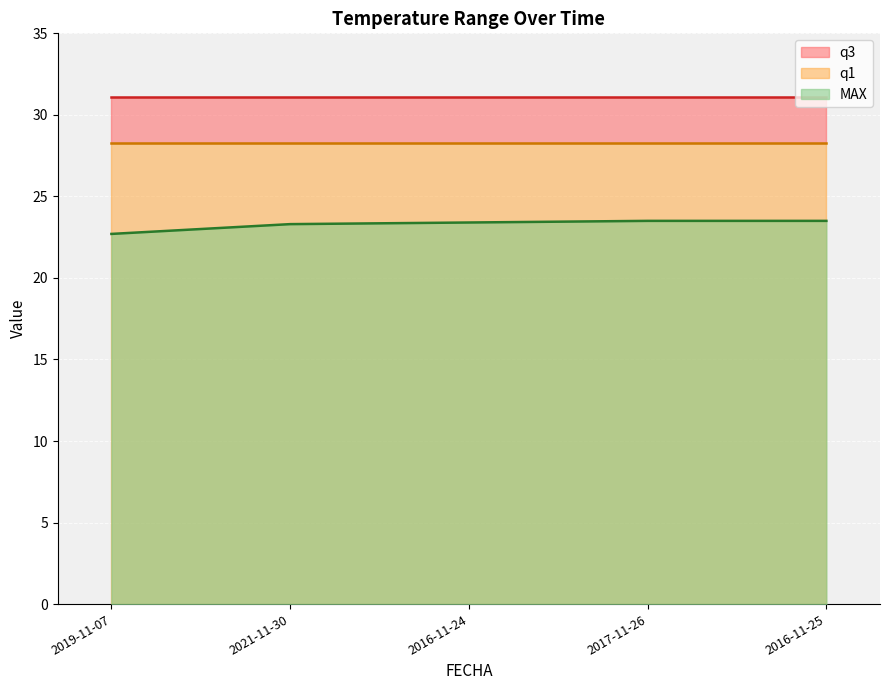

List the labels in order of q1 value, largest first.

2019-11-07, 2021-11-30, 2016-11-24, 2017-11-26, 2016-11-25